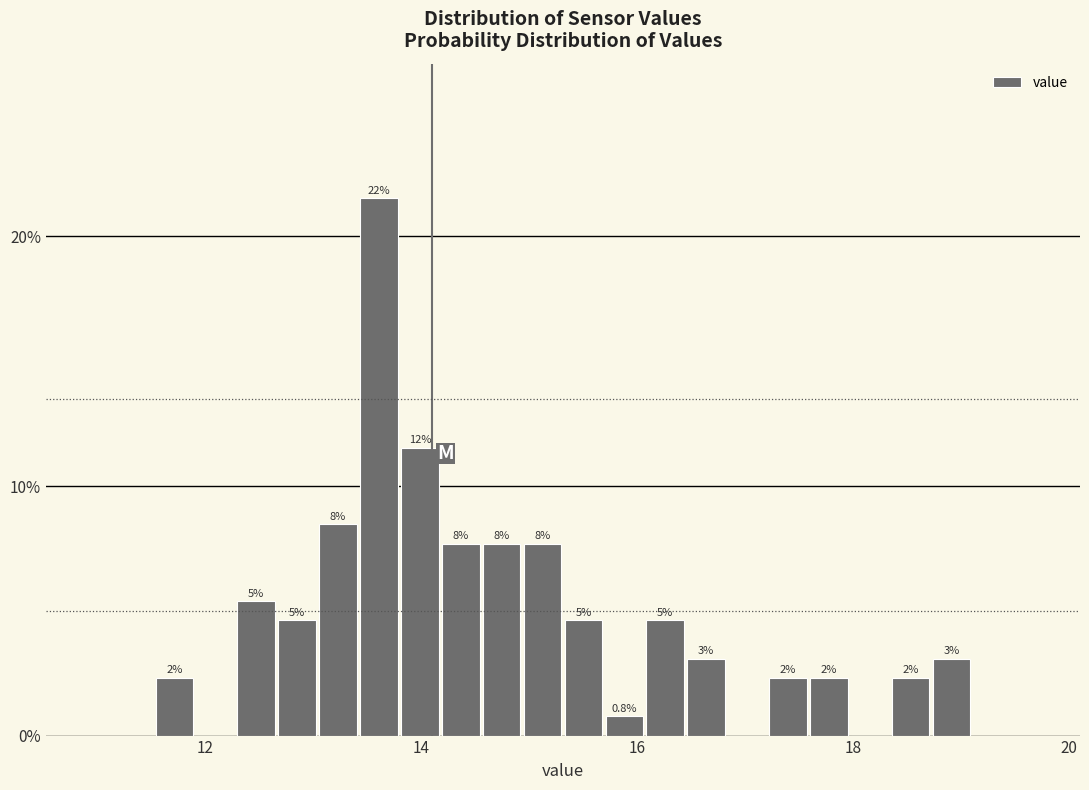

Read against the x-axis, roughly where is the centre of the tallest bar?

13.6